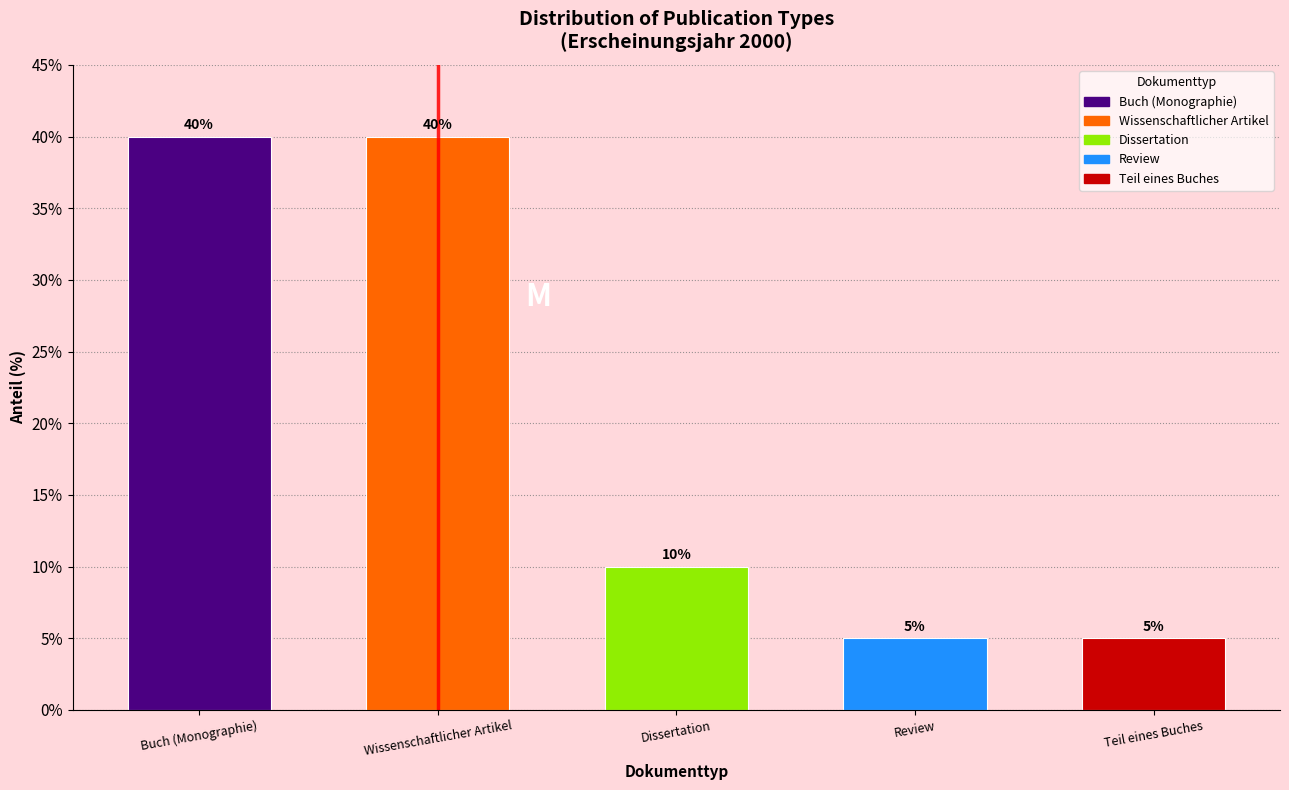

Reading left to right, extract all data points from this chart.

40	40	10	5	5